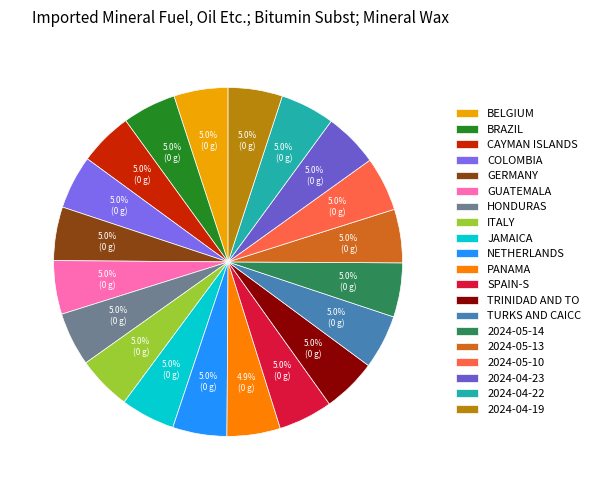

The 2024-05-10 slice represents 5% of the pie. True or false?

True